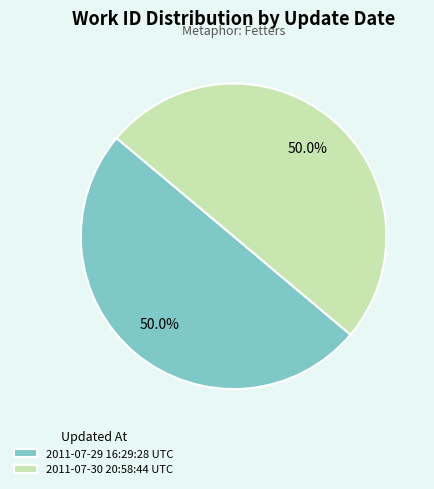

Approximately how many times larger is the value at 2011-07-30 20:58:44 UTC compared to 2011-07-29 16:29:28 UTC?

1.0